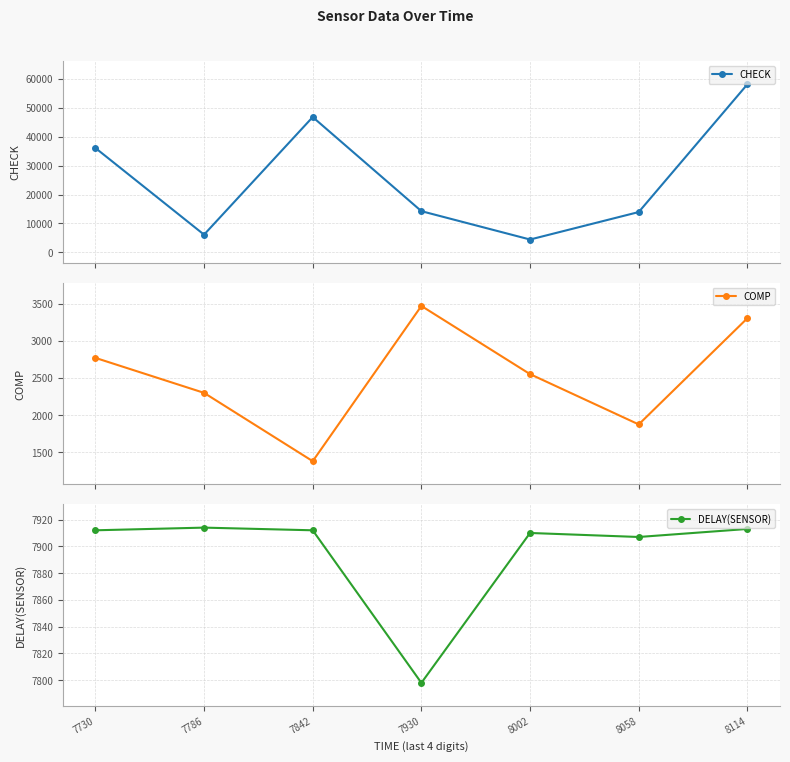

At 8002, list the series in order from smallest to largest.

COMP, CHECK, DELAY(SENSOR)